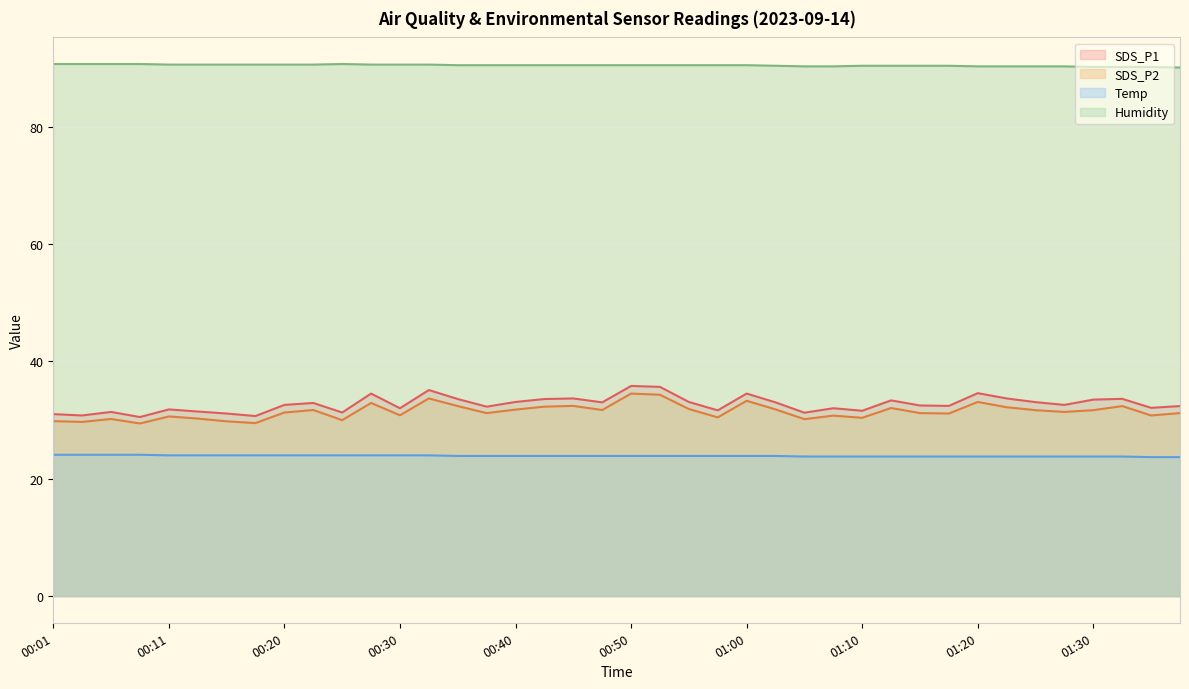

Count the number of categories in the chart.

40